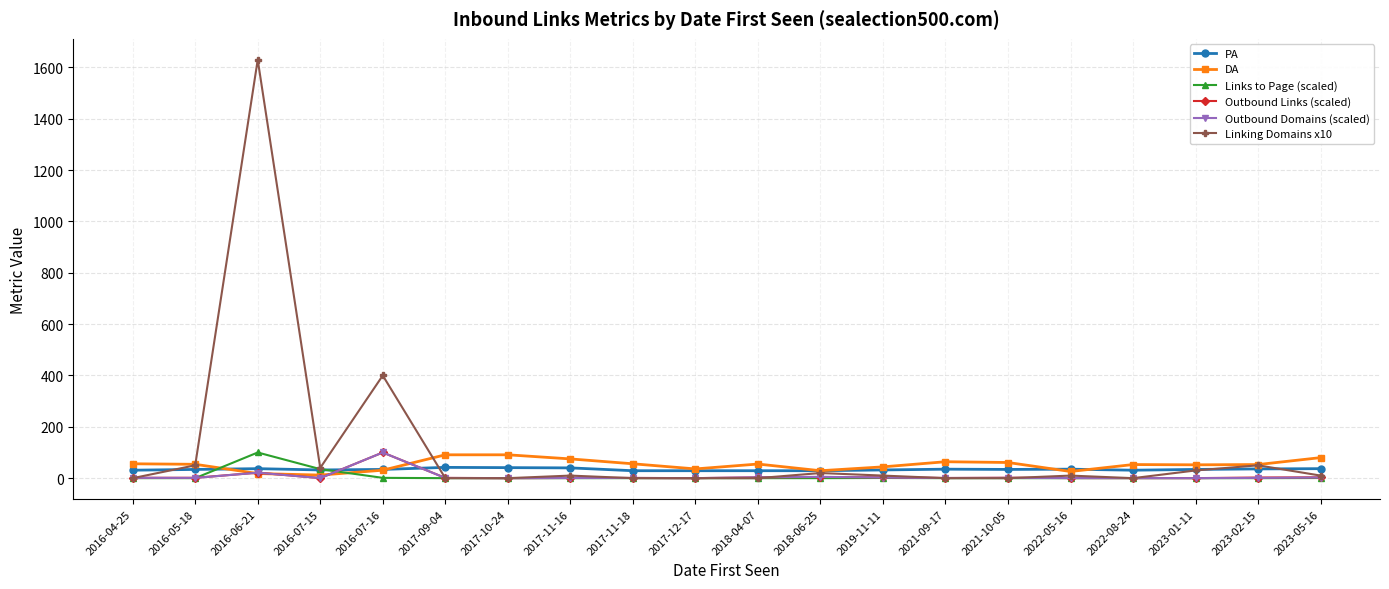

What is the label of the 10th point from the right?

2018-04-07